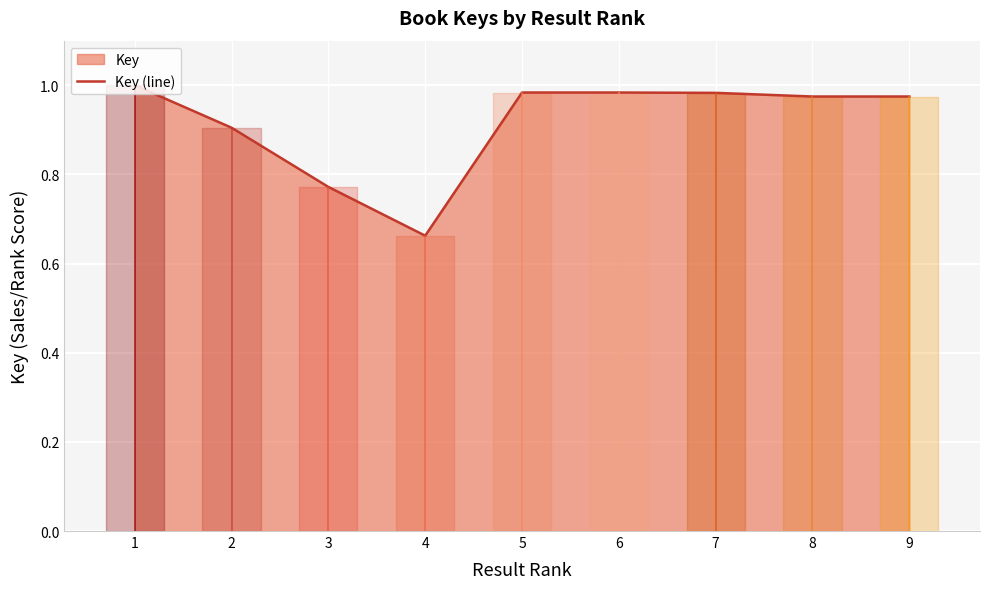

What is the difference between the values at 1 and 2?

0.1